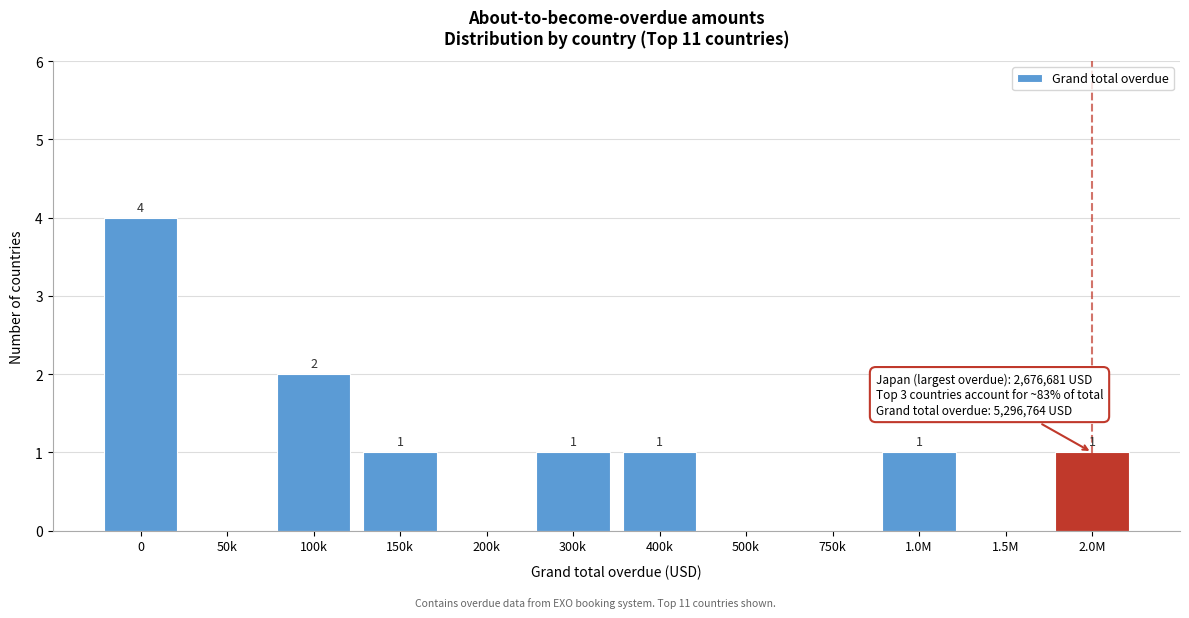

Reading right to left, extract all data points from this chart.

2.0M=1	1.5M=0	1.0M=1	750k=0	500k=0	400k=1	300k=1	200k=0	150k=1	100k=2	50k=0	0=4